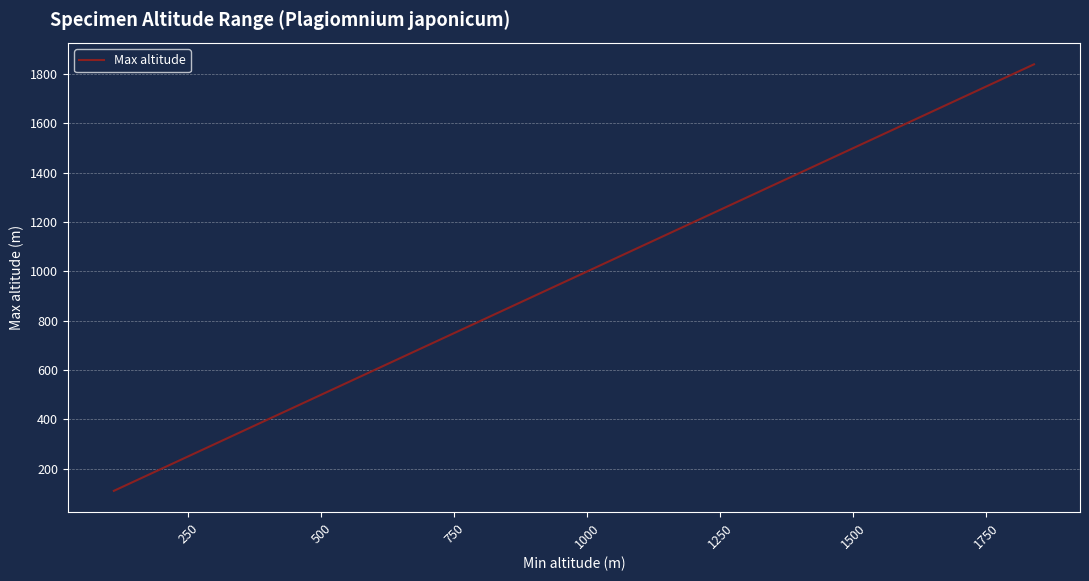

True or false: the data shows 44 at 0.

False